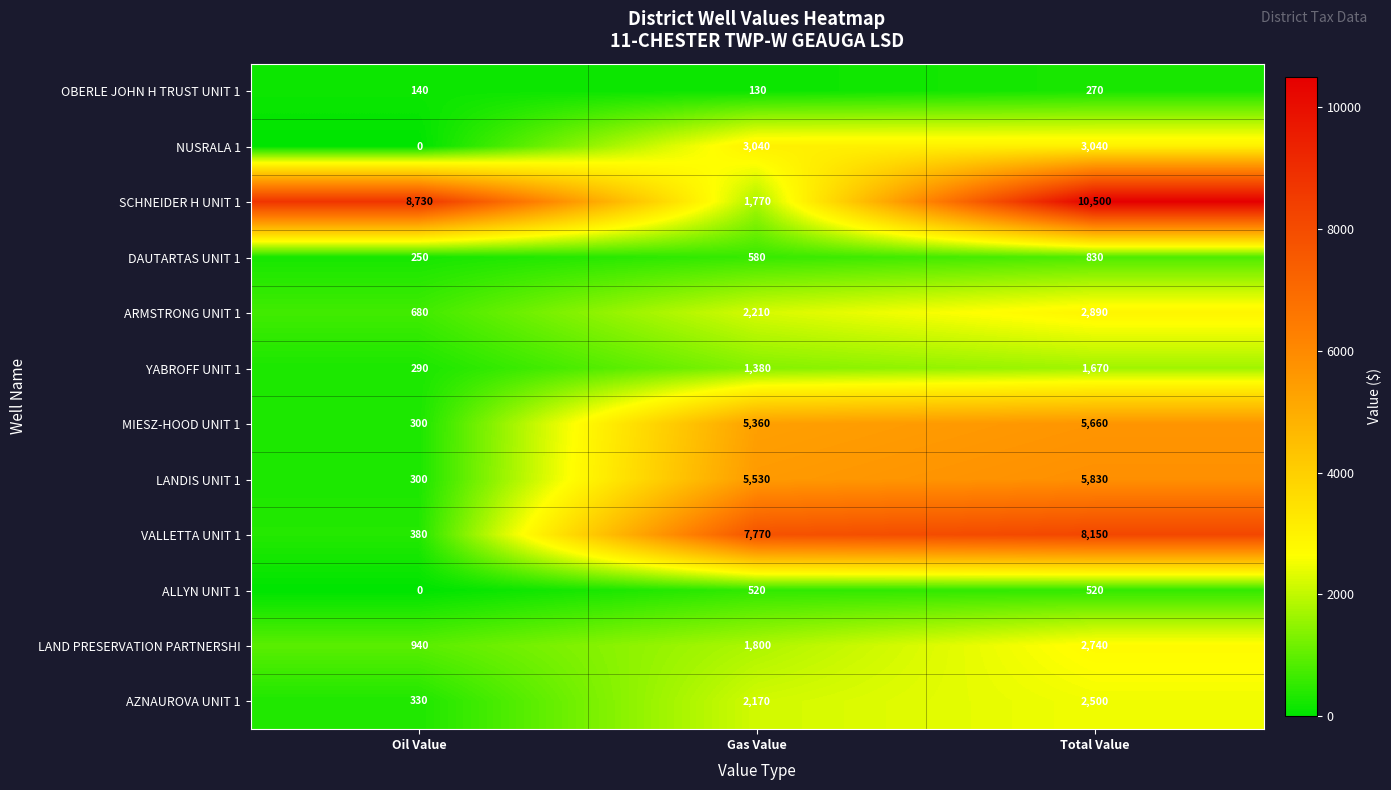

Which series changed the most between Oil Value and Gas Value?

VALLETTA UNIT 1